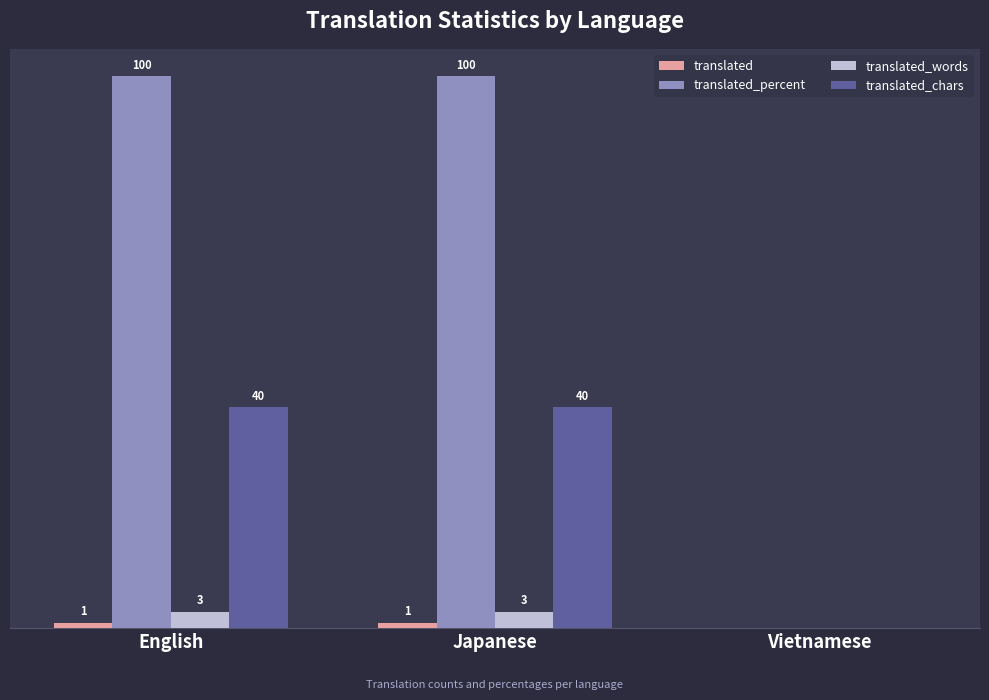

Which has a higher value, Japanese or English?

Japanese